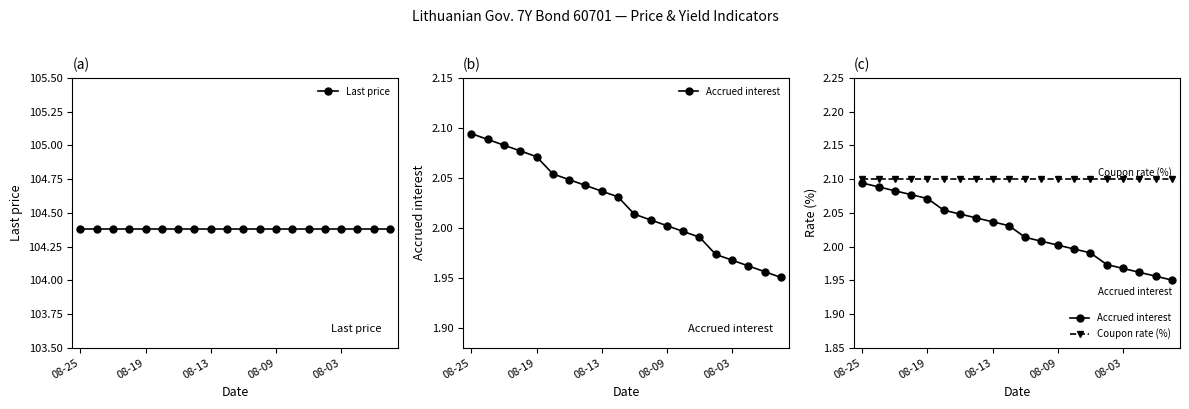

How many lines are shown in the chart?

3